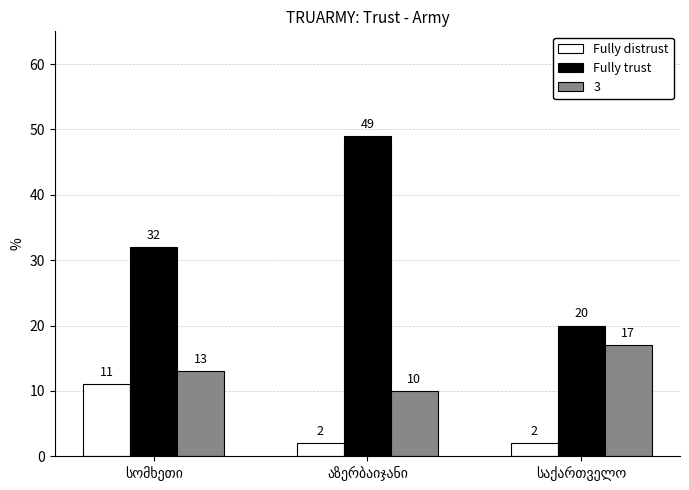

At how many categories does at least one series exceed 7?

3